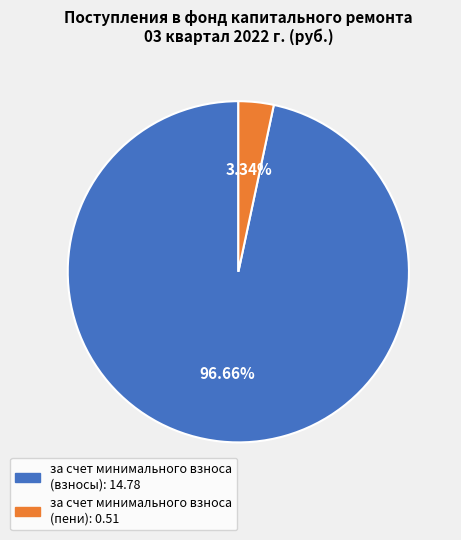

Is there a majority slice in this chart?

Yes